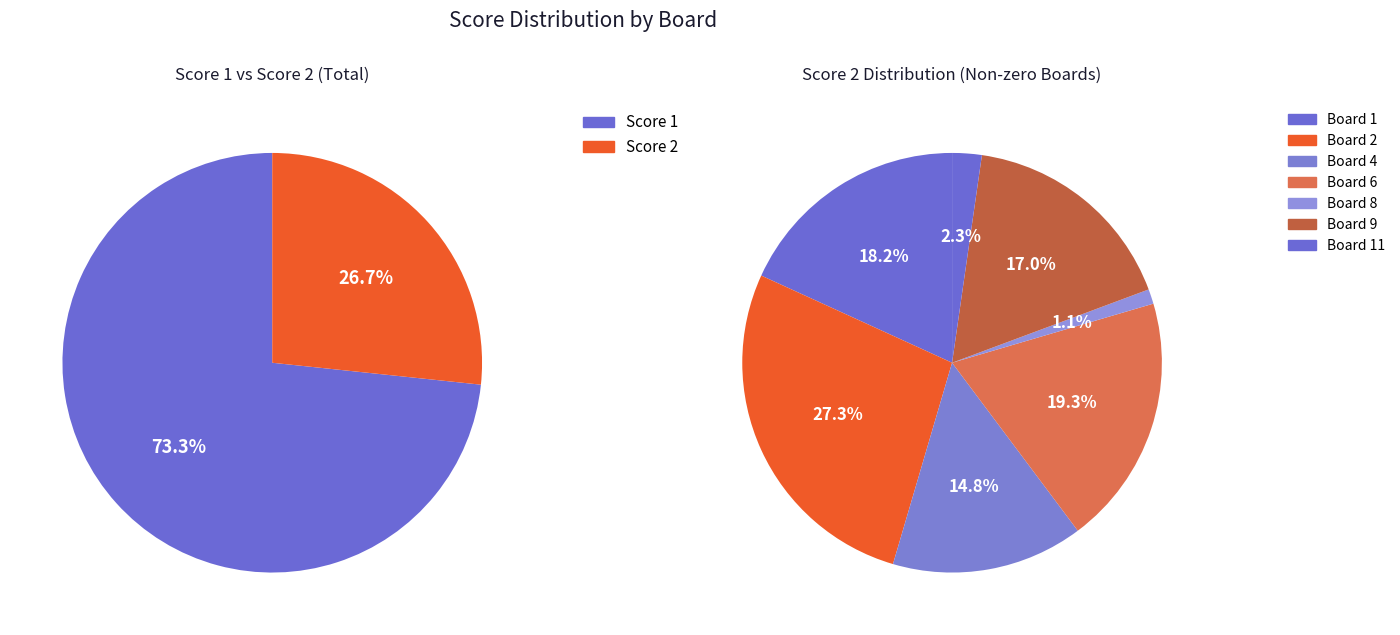

True or false: 2 accounts for 27% of the total.

True